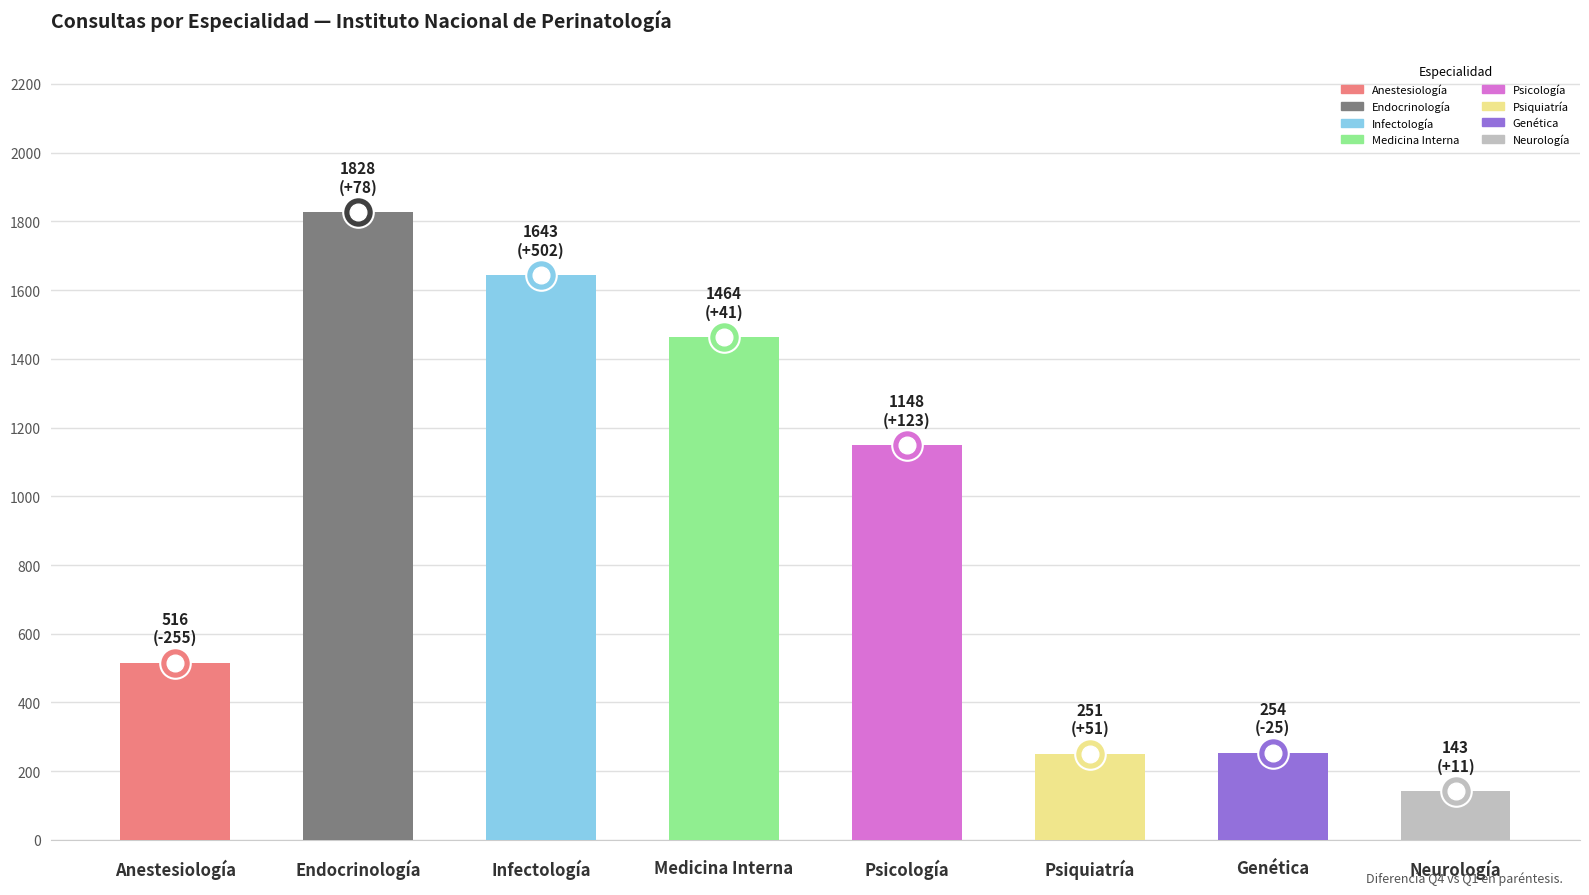

What is the value of the 7th bar from the left?

254